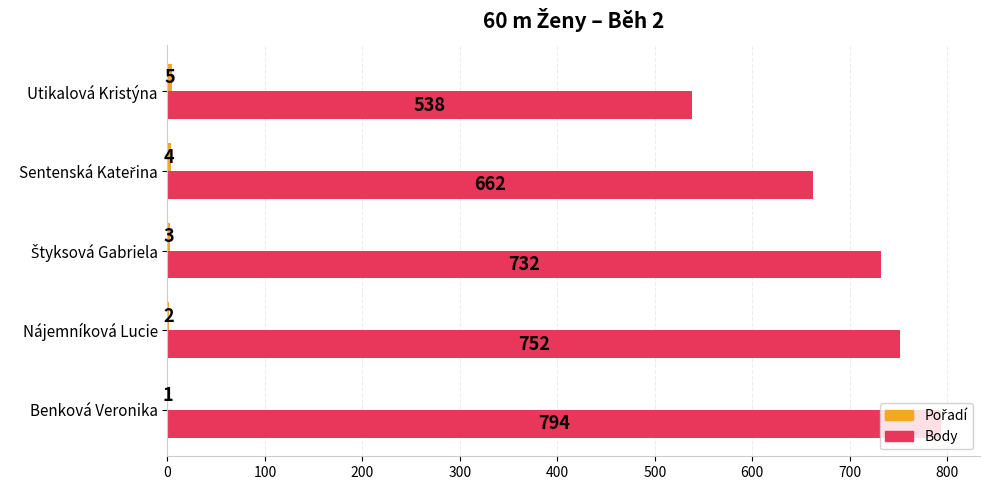

What value does the Body series have at Benková Veronika, to the nearest 5?

795